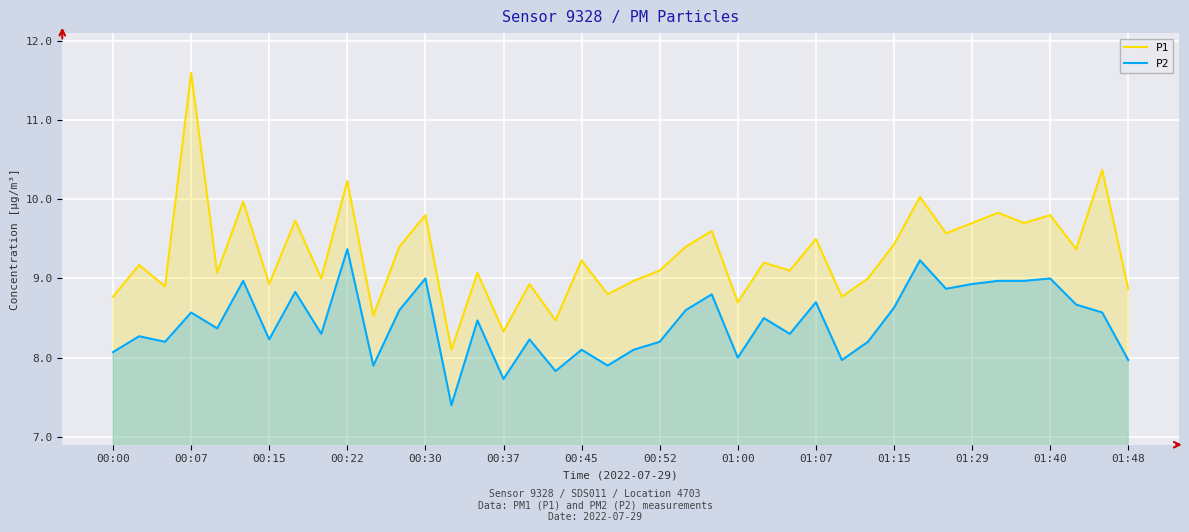

What is the greatest value displayed?

11.6